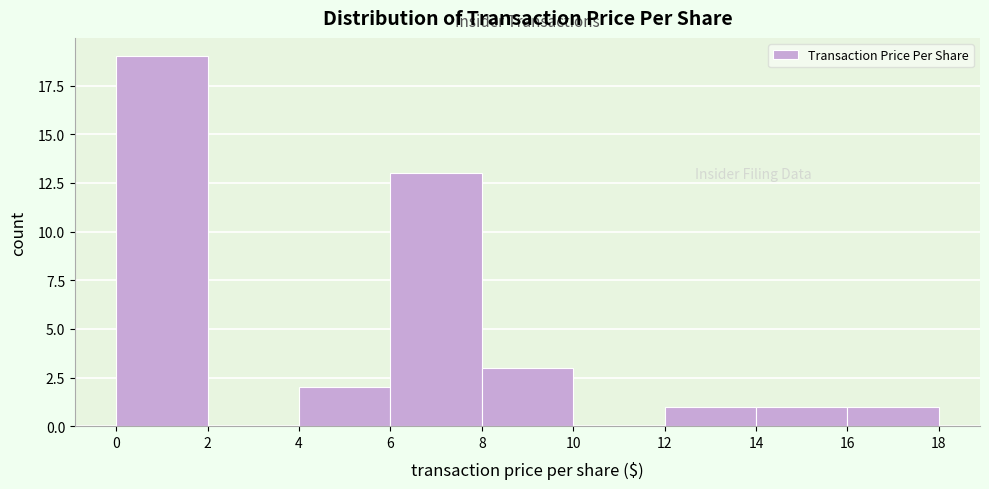

Reading left to right, transcribe this chart: for each bar, give the range it covers on the x-axis and its height. The values are not printed on the chart, so give them approximately, as read against the axis.

0 to 2: 19
2 to 4: 0
4 to 6: 2
6 to 8: 13
8 to 10: 3
10 to 12: 0
12 to 14: 1
14 to 16: 1
16 to 18: 1